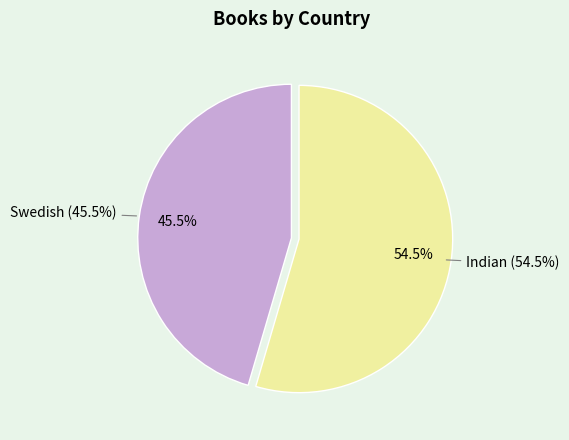

True or false: Indian accounts for 55% of the total.

True